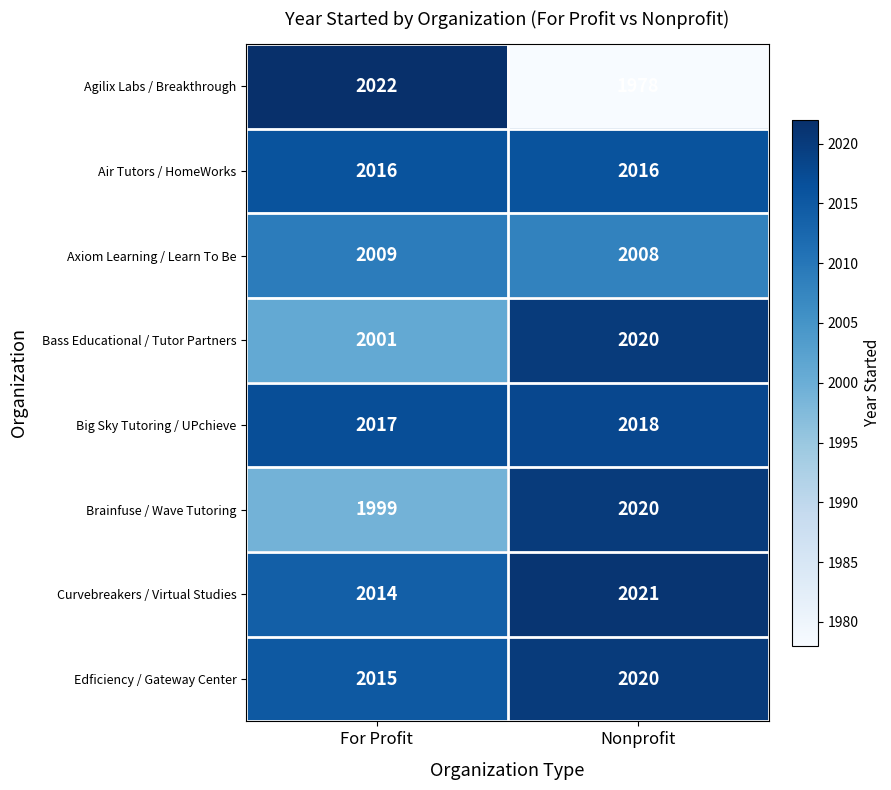

Reading left to right, transcribe all the data shown in this chart.

Agilix Labs / Breakthrough: For Profit=2022	Nonprofit=1978
Air Tutors / HomeWorks: For Profit=2016	Nonprofit=2016
Axiom Learning / Learn To Be: For Profit=2009	Nonprofit=2008
Bass Educational / Tutor Partners: For Profit=2001	Nonprofit=2020
Big Sky Tutoring / UPchieve: For Profit=2017	Nonprofit=2018
Brainfuse / Wave Tutoring: For Profit=1999	Nonprofit=2020
Curvebreakers / Virtual Studies: For Profit=2014	Nonprofit=2021
Edficiency / Gateway Center: For Profit=2015	Nonprofit=2020